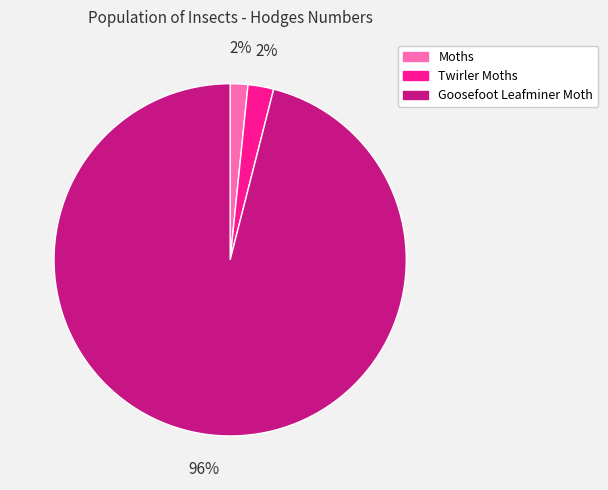

Is there any slice that represents more than half of the pie?

Yes